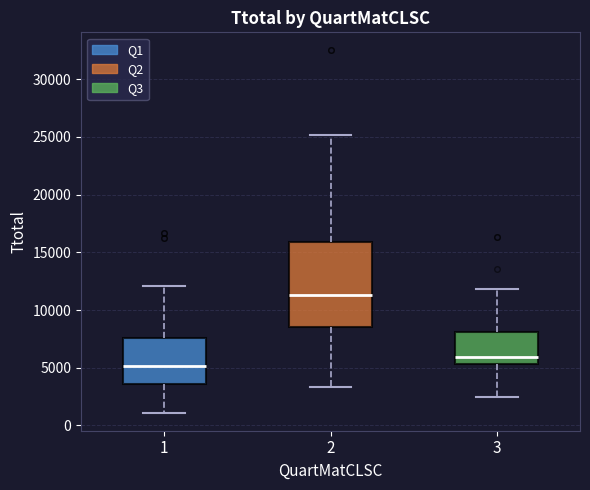

Which box's median line is the highest?

2